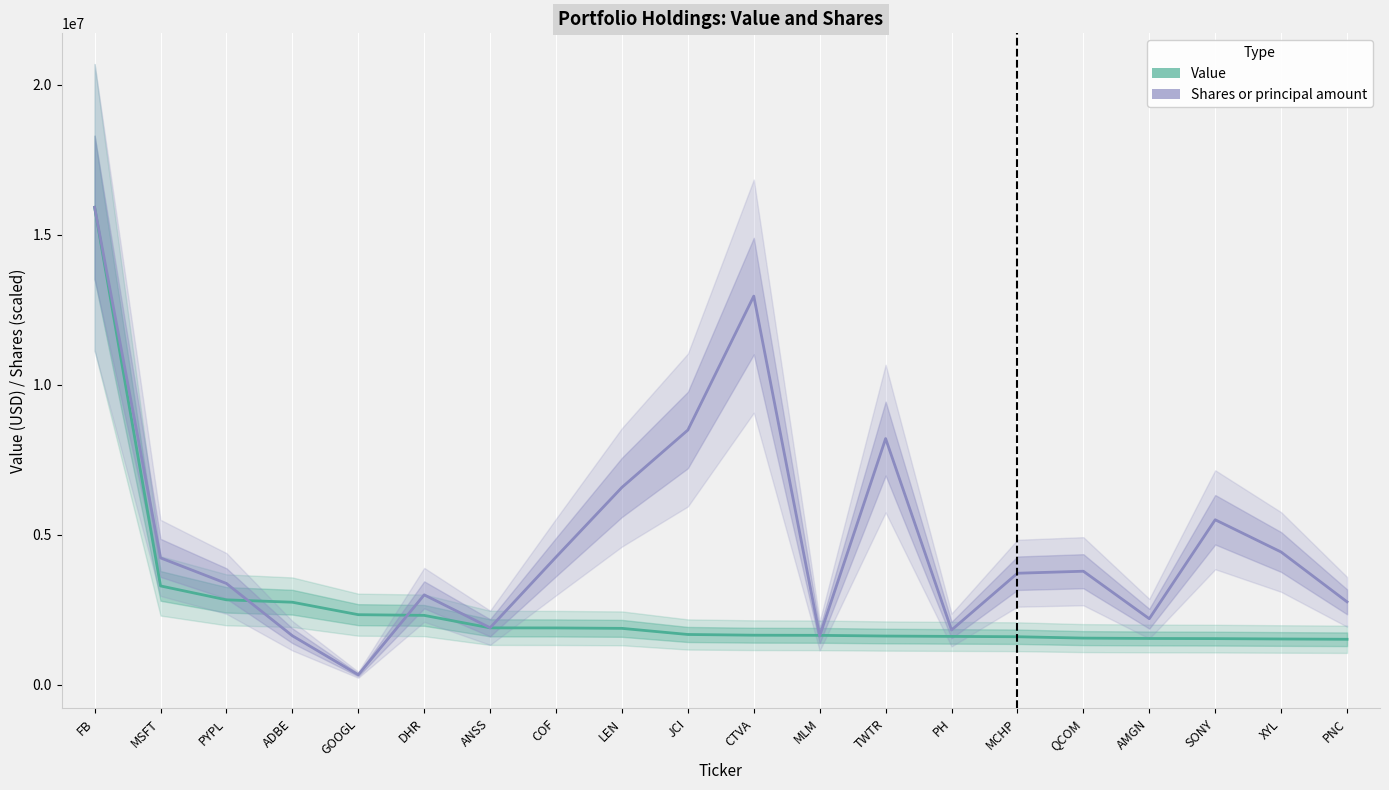

Reading left to right, transcribe all the data shown in this chart.

Value: 15922000.0	3296000.0	2832000.0	2753000.0	2337000.0	2314000.0	1898000.0	1895000.0	1881000.0	1677000.0	1653000.0	1648000.0	1625000.0	1613000.0	1602000.0	1556000.0	1544000.0	1539000.0	1527000.0	1517000.0
Shares or principal amount: 15922000.0	4230845.9	3378279.0	1634550.2	332751.4	2998240.0	1901238.1	4258662.1	6583054.4	8494028.2	12959225.7	1628291.5	8208912.0	1825786.6	3719027.6	3786134.2	2202000.9	5502394.5	4426950.2	2765974.6